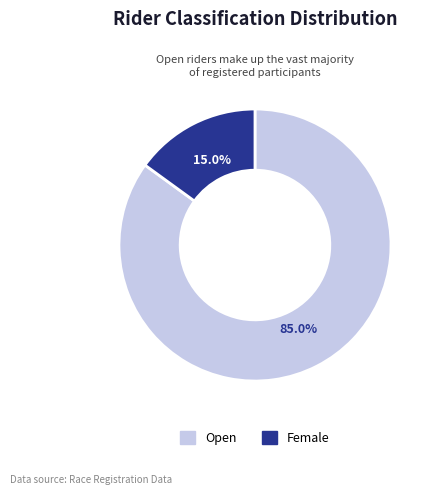

Does Female represent more than half of the total?

No